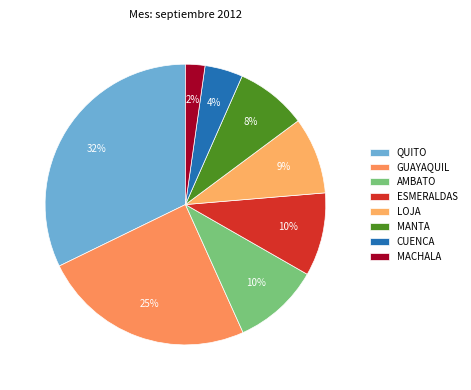

To the nearest percent, what is the combined percentage of CUENCA and LOJA?

13%